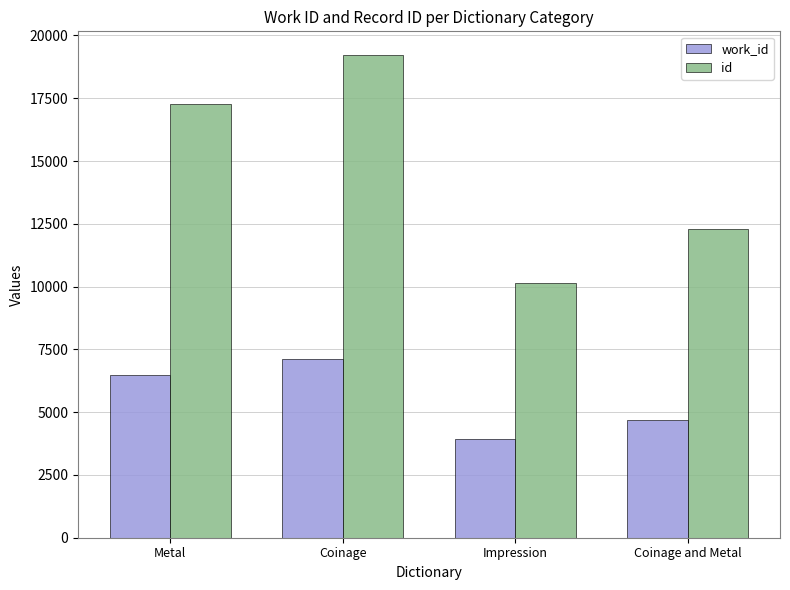

Reading left to right, extract all data points from this chart.

work_id: Metal=6487	Coinage=7099	Impression=3915	Coinage and Metal=4675
id: Metal=17254	Coinage=19203	Impression=10143	Coinage and Metal=12307